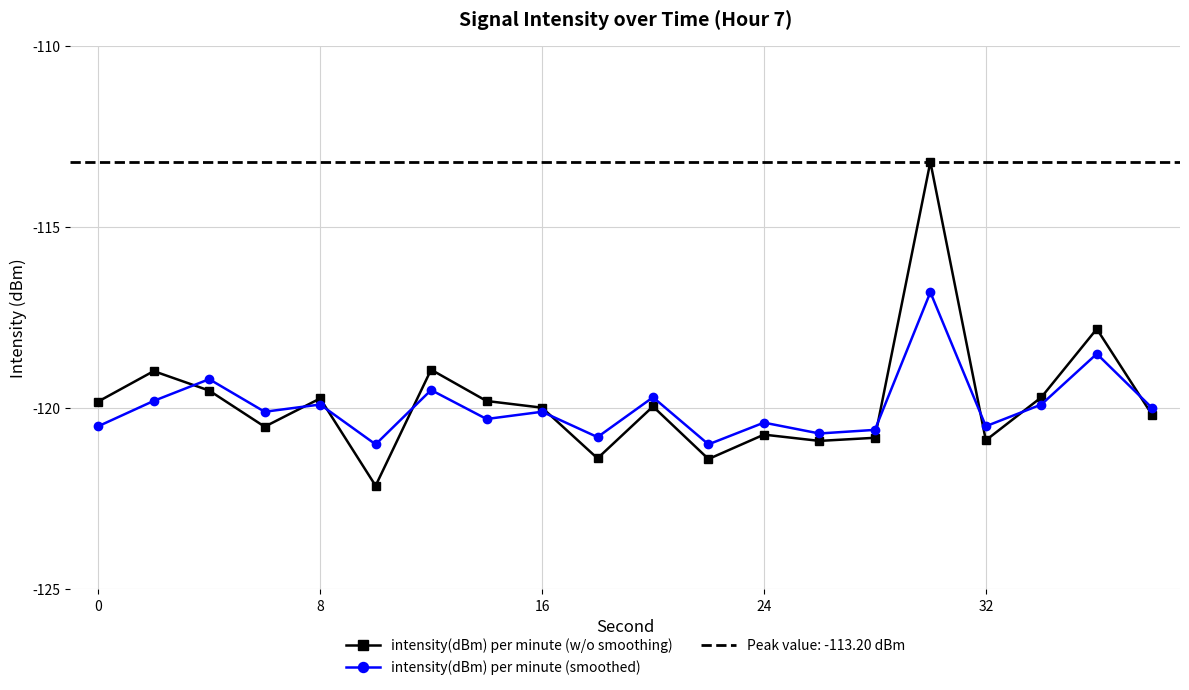

What is the maximum value for intensity(dBm) per minute (w/o smoothing)?

-113.2